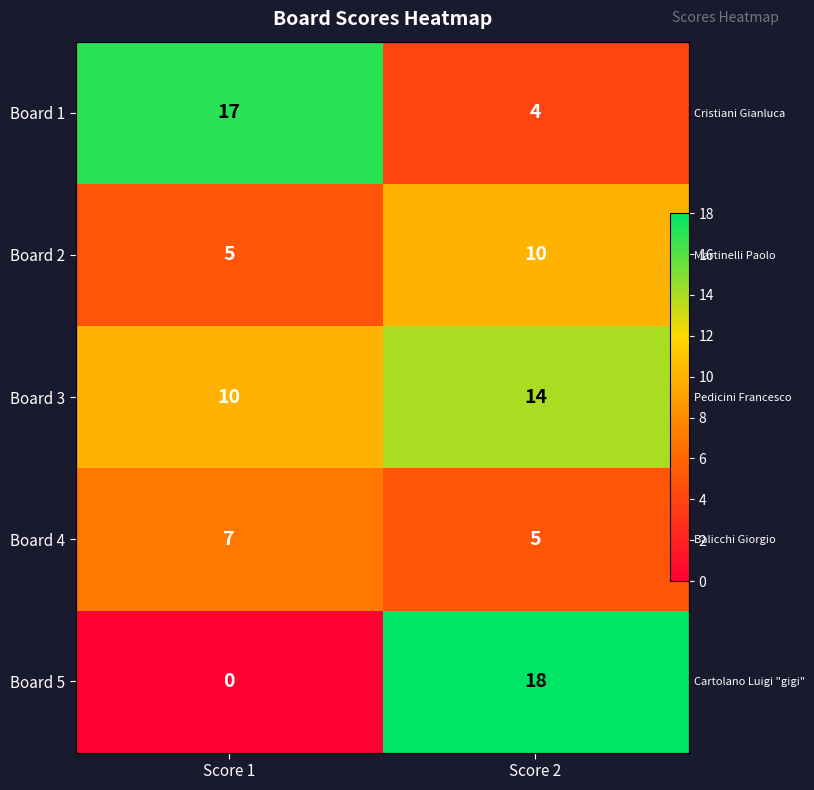

Rank the series at Score 1 from lowest to highest value.

Board 5, Board 2, Board 4, Board 3, Board 1